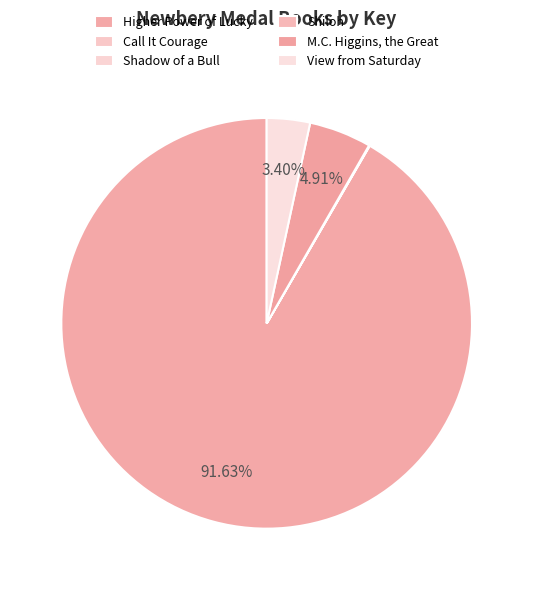

To the nearest percent, what portion does Higher Power of Lucky represent?

92%